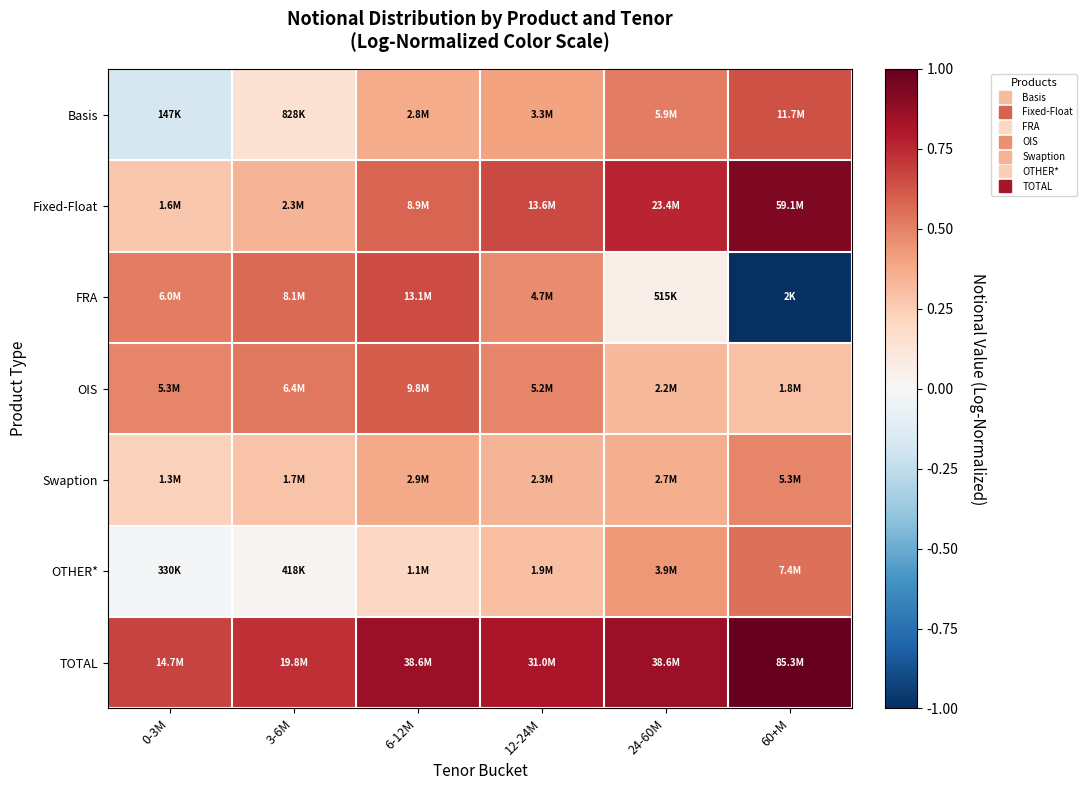

At 6-12M, list the series in order from largest to smallest.

TOTAL, FRA, OIS, Fixed-Float, Swaption, Basis, OTHER*